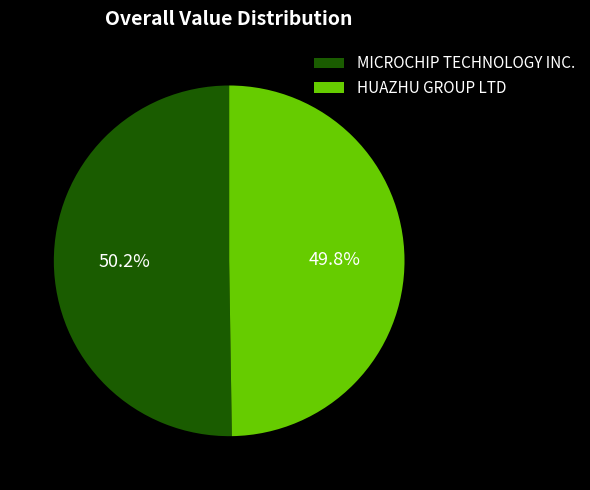

Approximately how many times larger is the value at MICROCHIP TECHNOLOGY INC. compared to HUAZHU GROUP LTD?

1.0